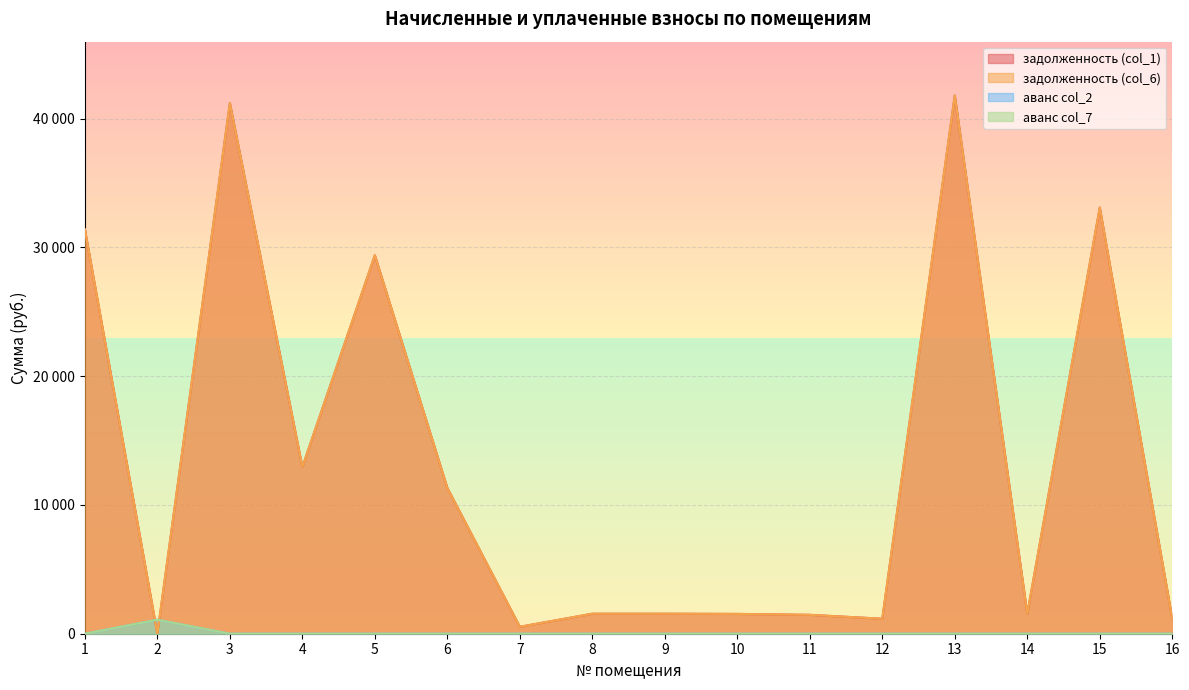

The аванс col_2 series shows 0.0 at 9. True or false?

True